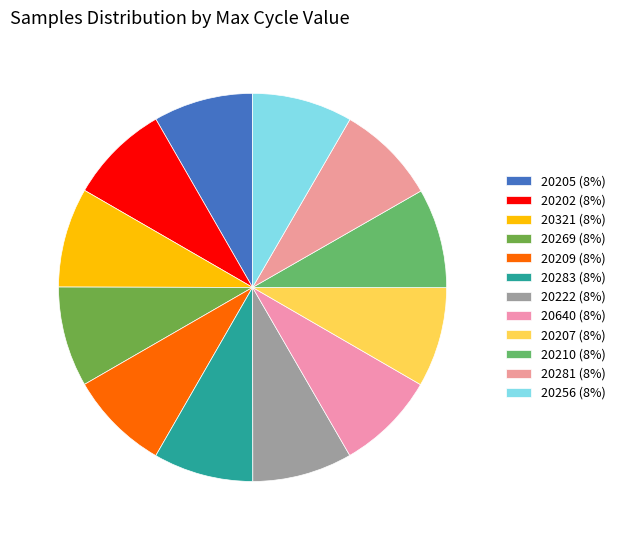

To the nearest percent, what is the average slice percentage?

8%